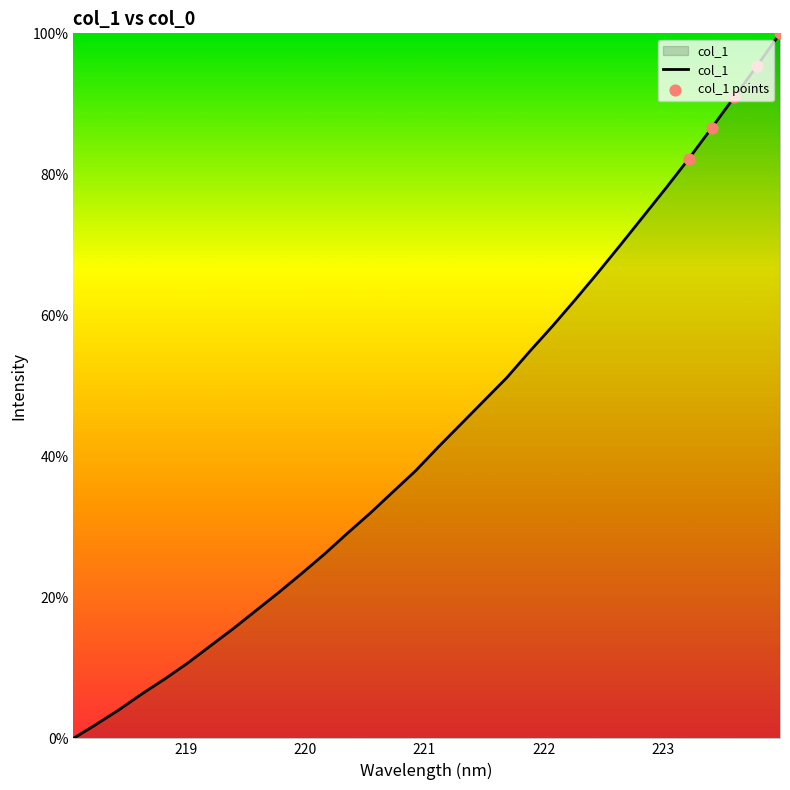

What is the difference between the maximum and minimum values?

100.0